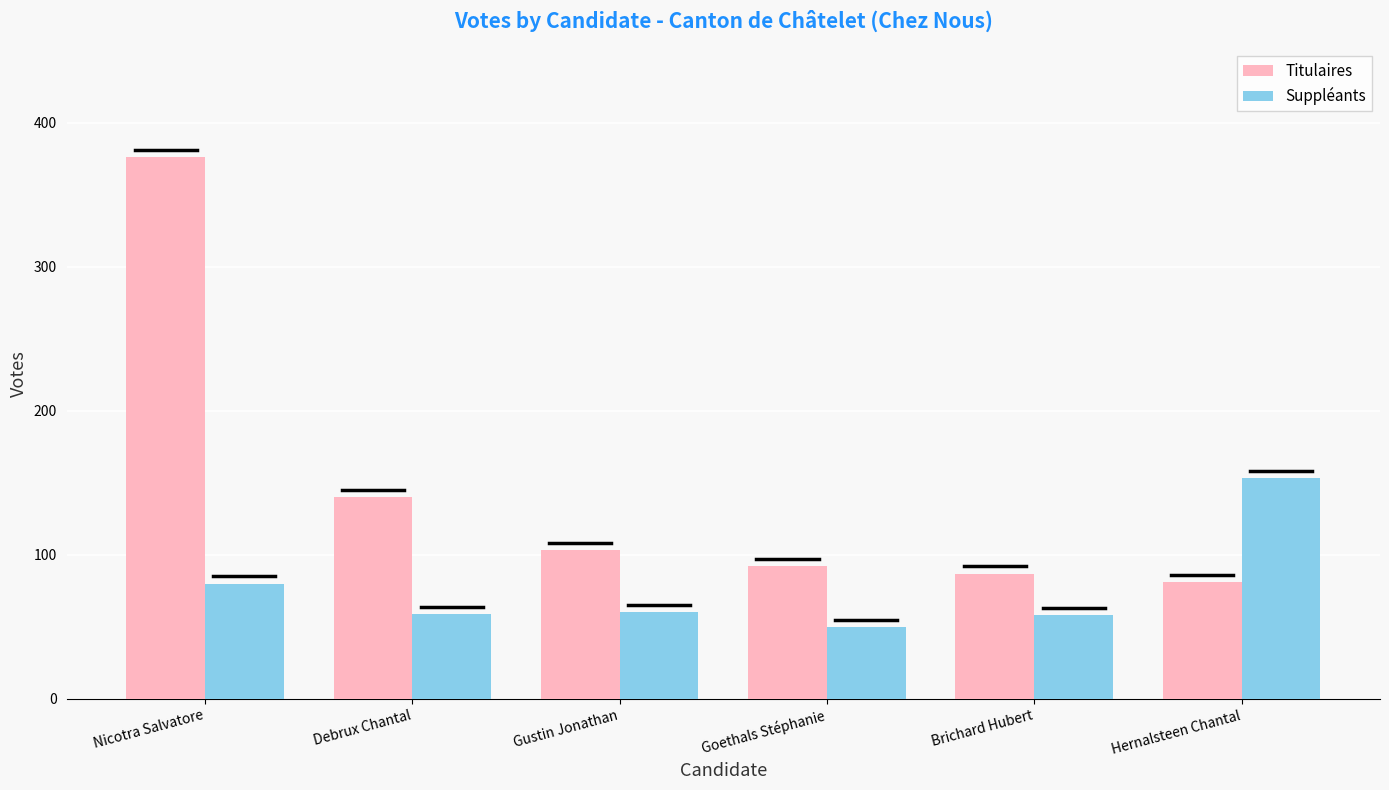

Reading left to right, extract all data points from this chart.

Titulaires: 376	140	103	92	87	81
Suppléants: 80	59	60	50	58	153